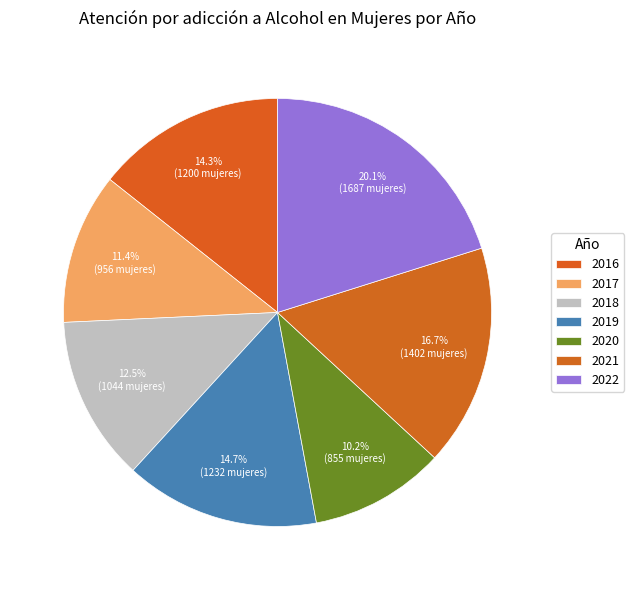

Is 2016 the majority of the pie?

No